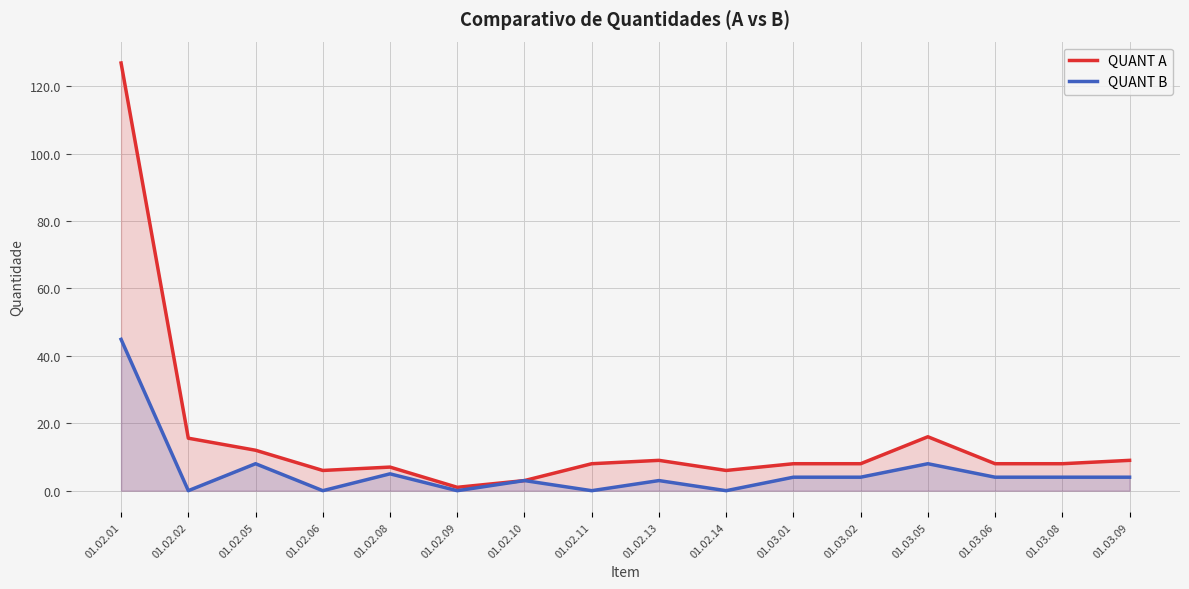

What value does the QUANT A series have at 01.03.05?

16.0